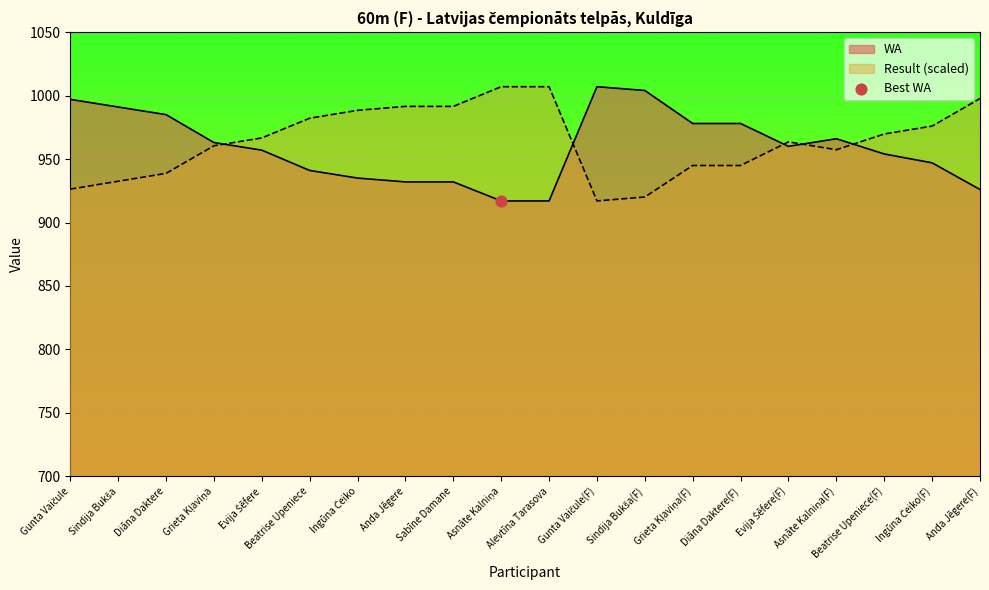

At how many categories does at least one series exceed 966?

17